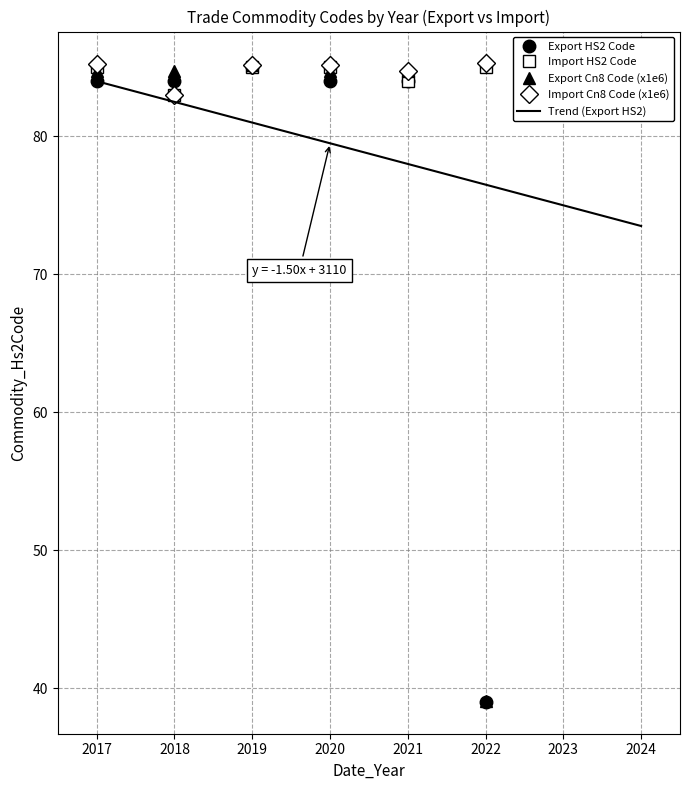

At which label does Export HS2 Code reach its peak?

2019